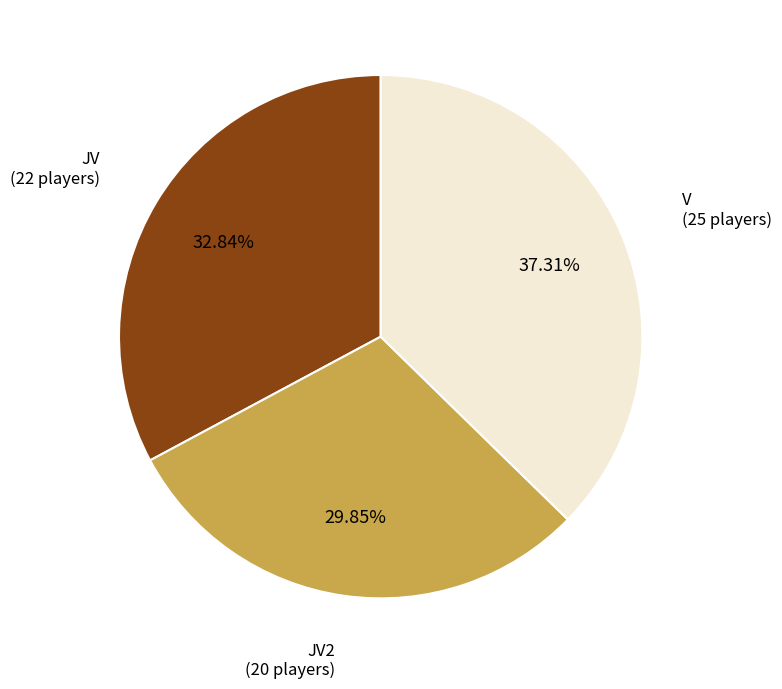

Rank the categories by value from highest to lowest.

V, JV, JV2